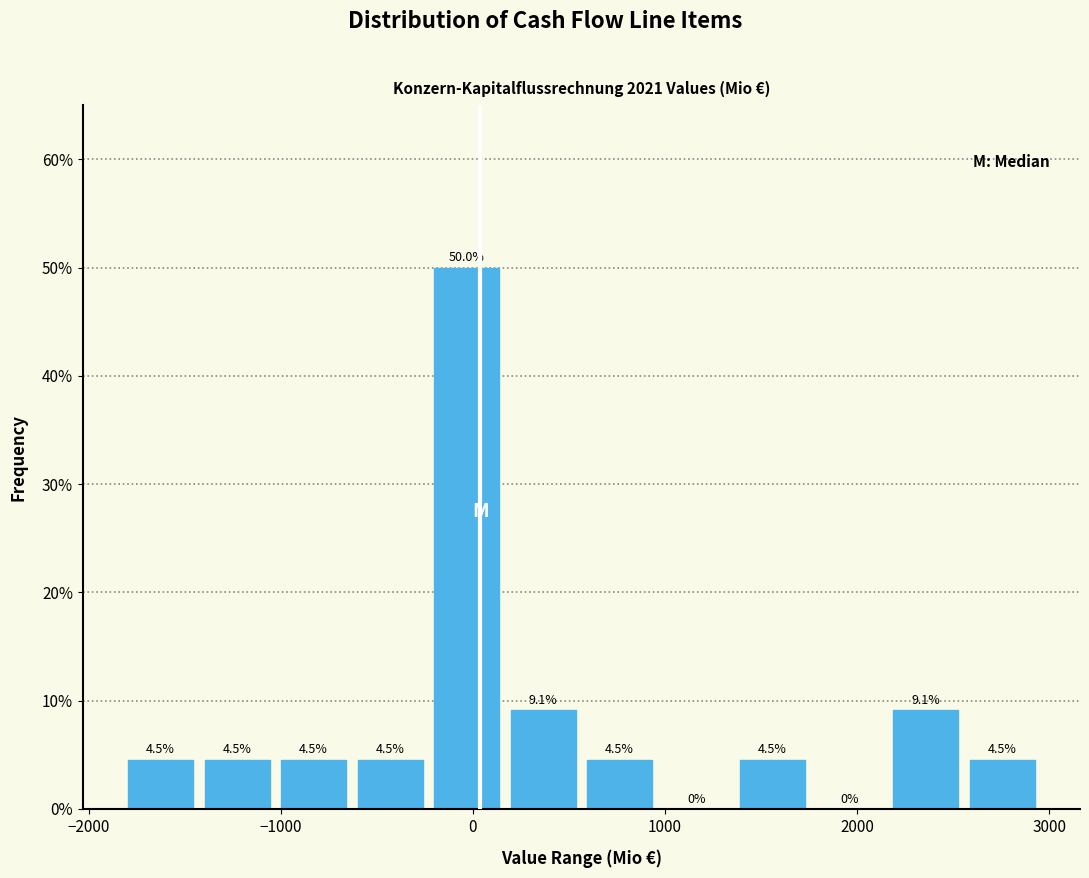

Around what value on the x-axis is the tallest bar? Give the approximate position of its centre, as read against the axis.

0